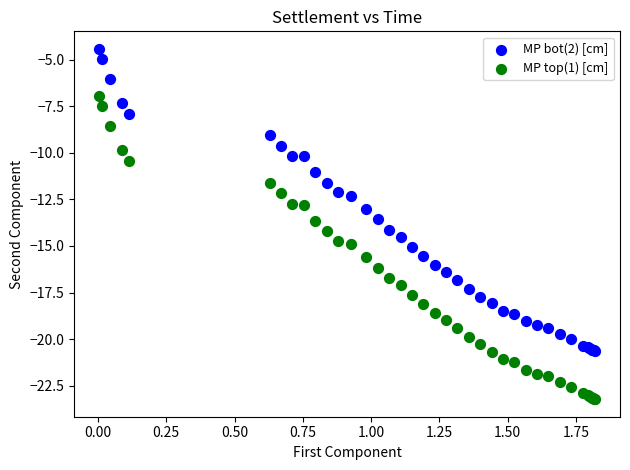

Which series contains the lowest Y value?

MP top(1) [cm]